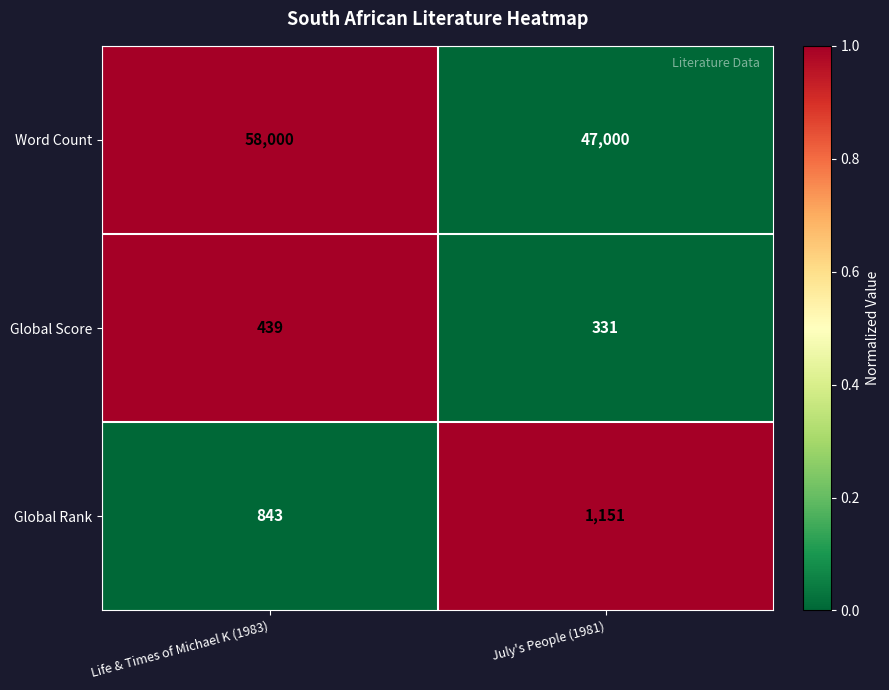

True or false: Global Rank has a value of 617 at July's People (1981).

False